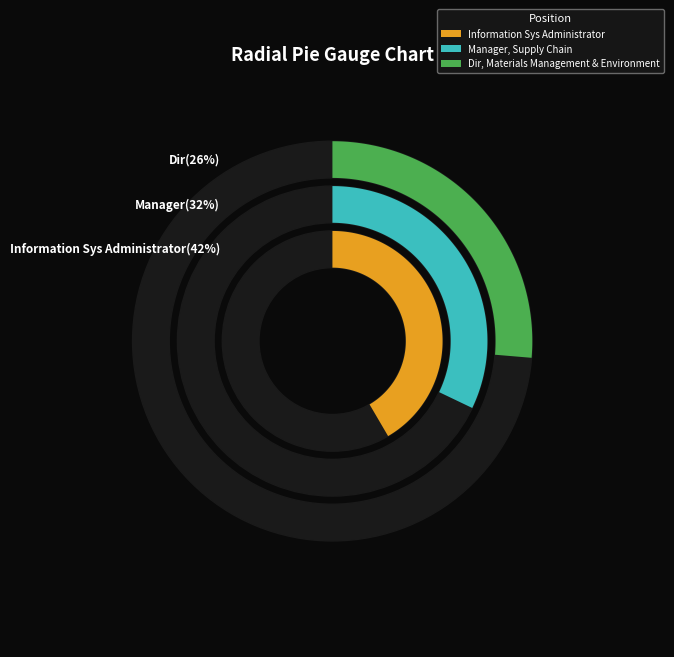

Does Information Sys Administrator represent more than half of the total?

No